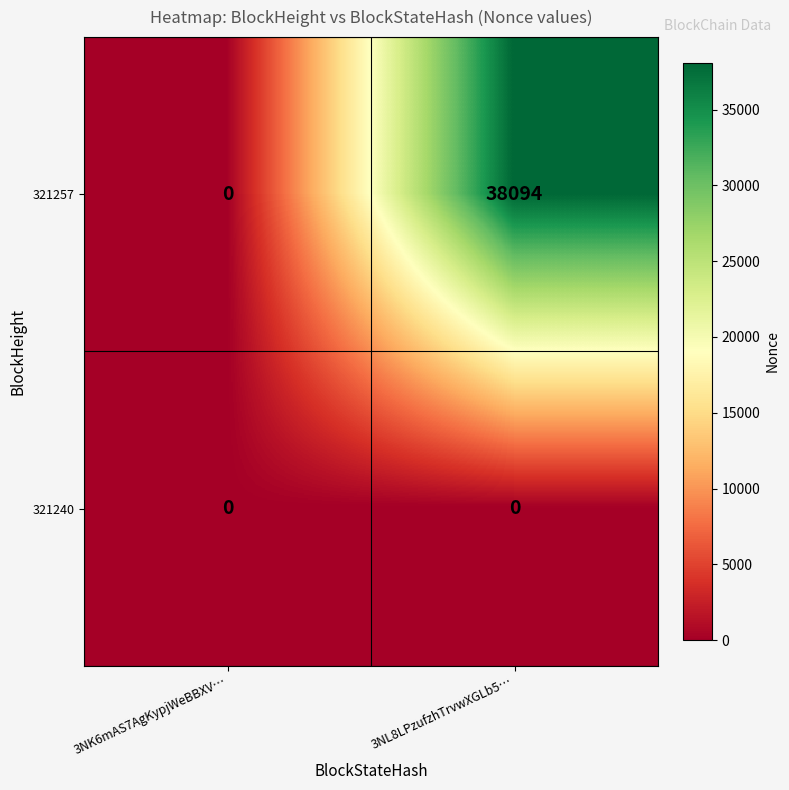

Reading left to right, transcribe all the data shown in this chart.

321257: 0	38094
321240: 0	0